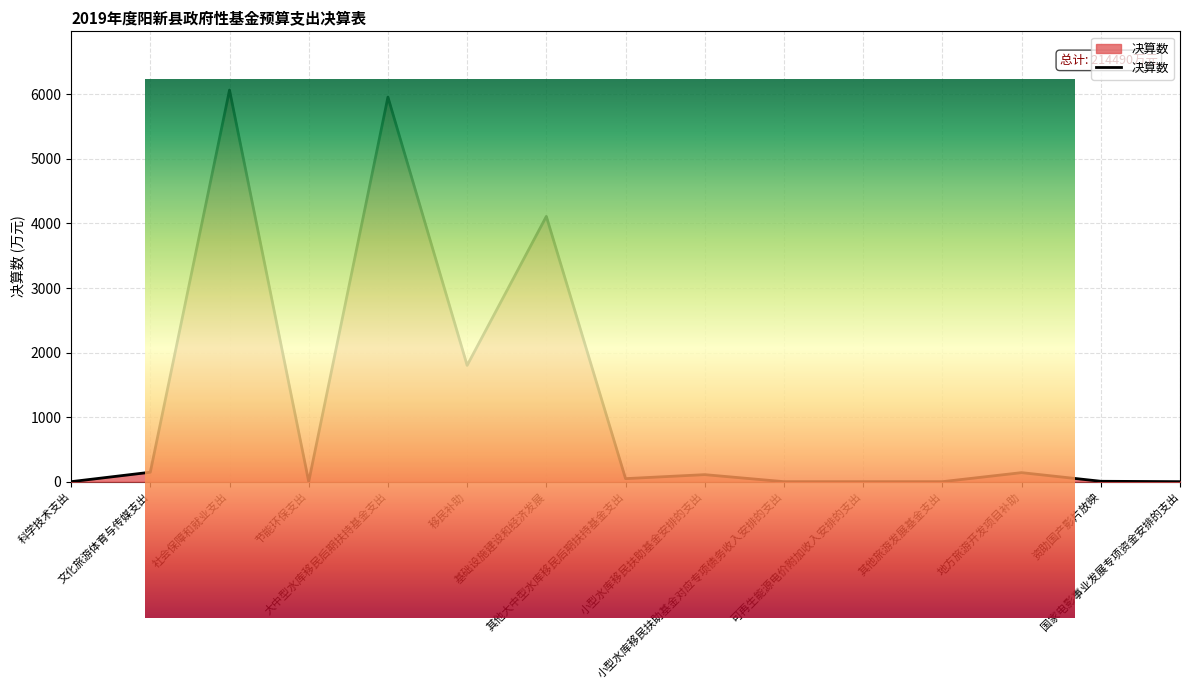

What is the sum of the values at 其他旅游发展基金支出 and 资助国产影片放映?

6